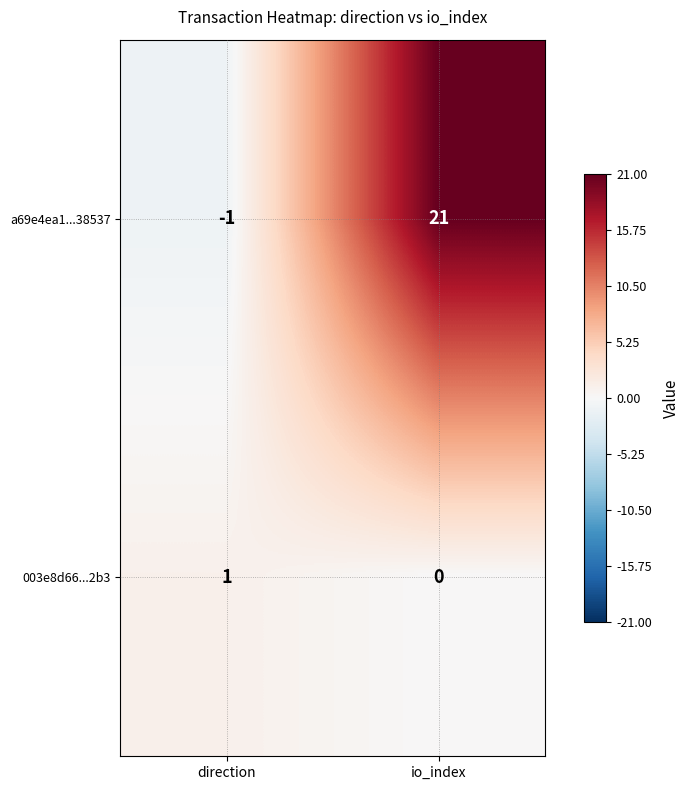

What value does the a69e4ea1...38537 series have at io_index, to the nearest 10?

20